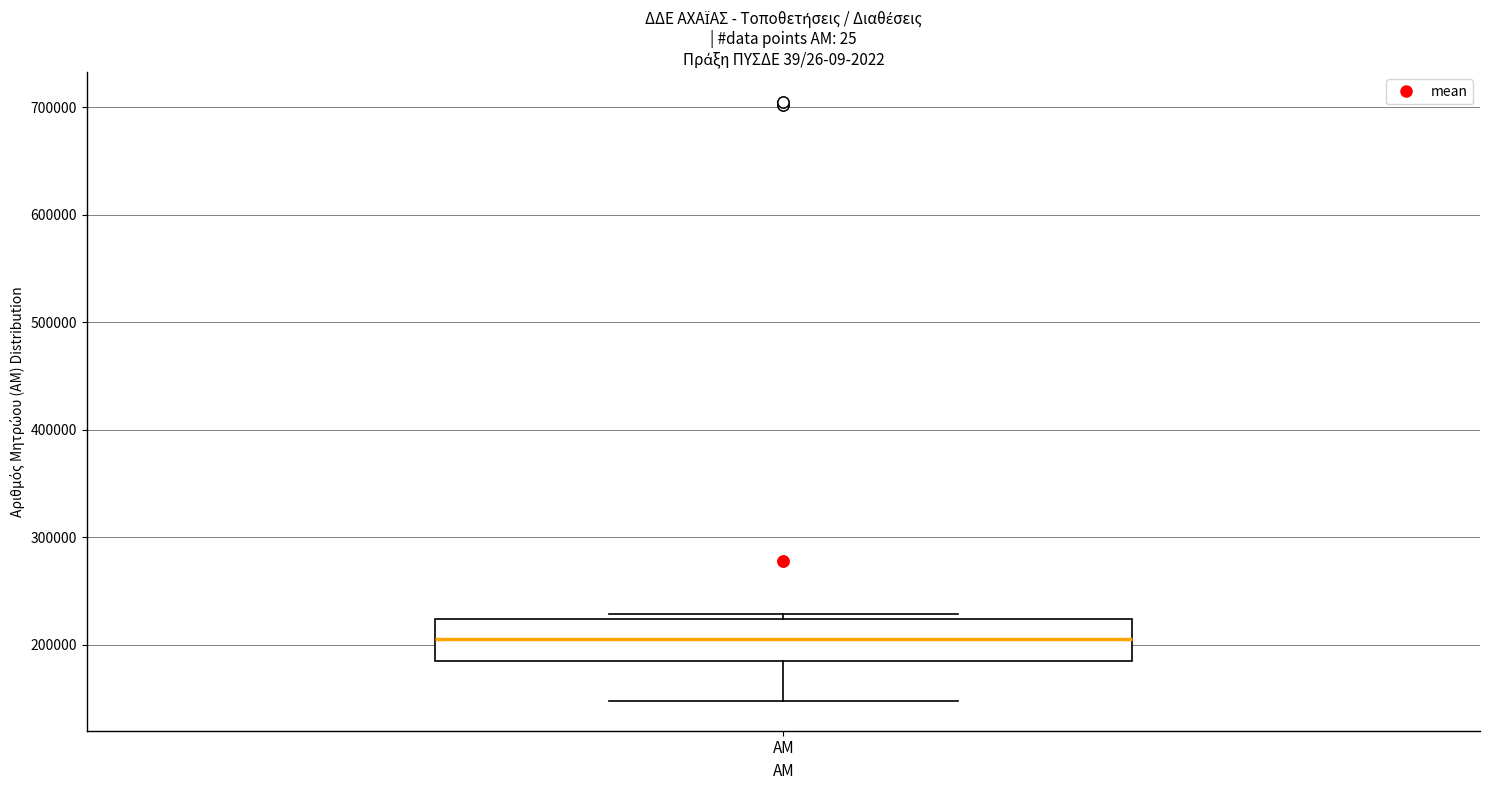

Read this box plot against the y-axis: the position of the median line, the range covered by the box, and the ends of both whiskers. The values are not printed on the chart, so give them approximately, as read against the axis.

median 210000, box 190000 to 220000, whiskers 150000 to 230000